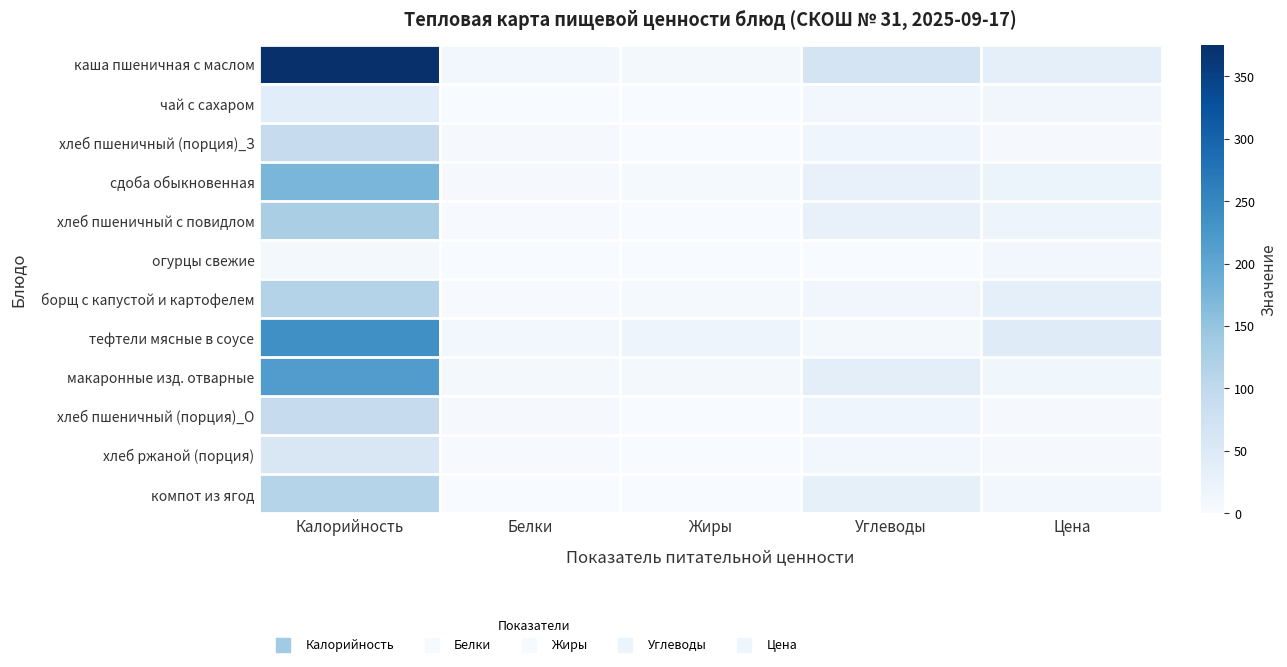

At which category is the sum across all series the highest?

Калорийность